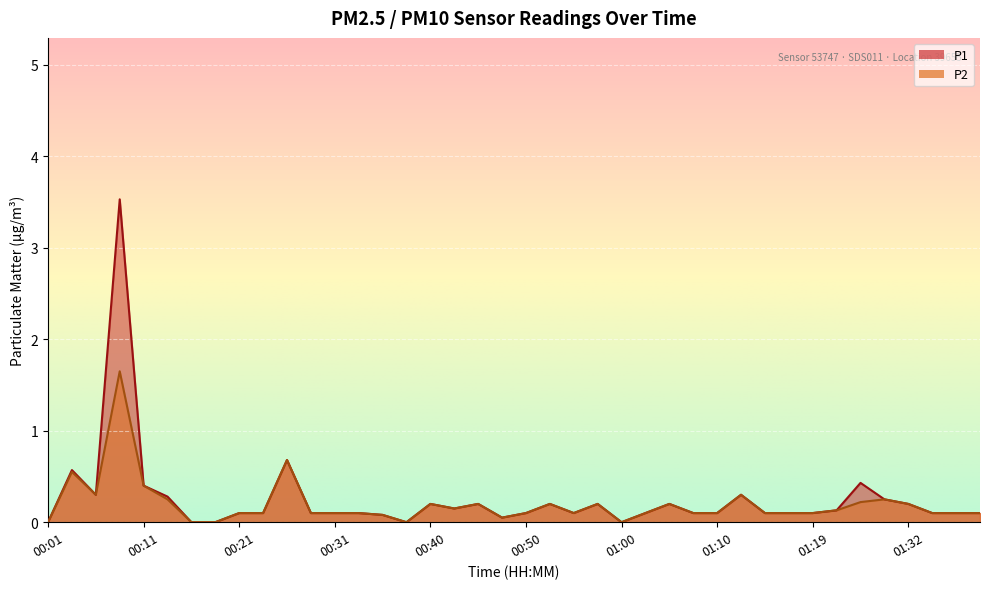

At which label is P1 closest to 1?

00:26